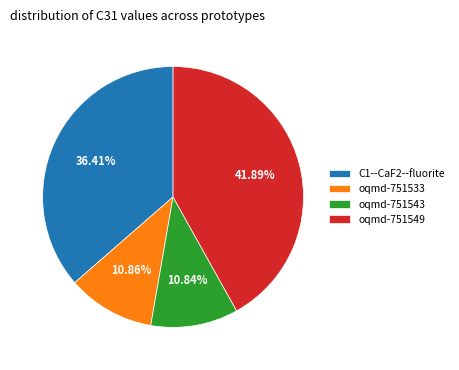

Does any single category account for the majority?

No